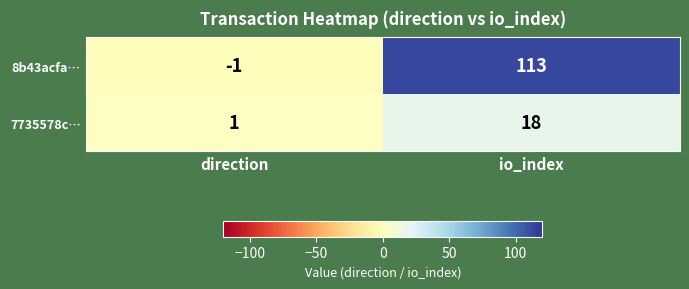

Rank the series by their maximum value, from highest to lowest.

8b43acfa…, 7735578c…